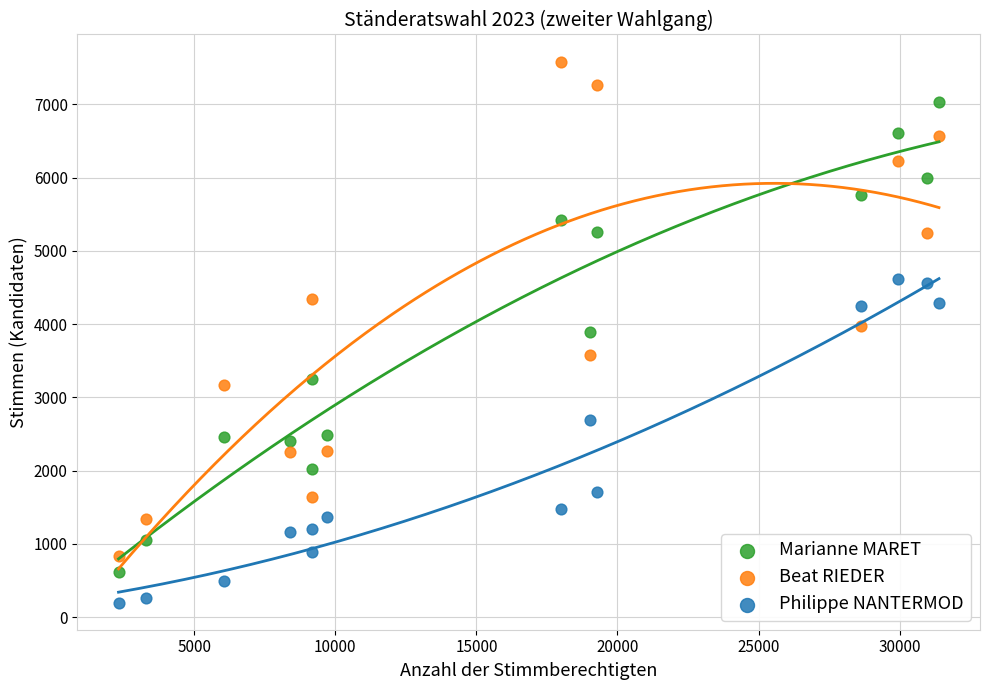

Which series has the widest spread of Y values?

Beat RIEDER